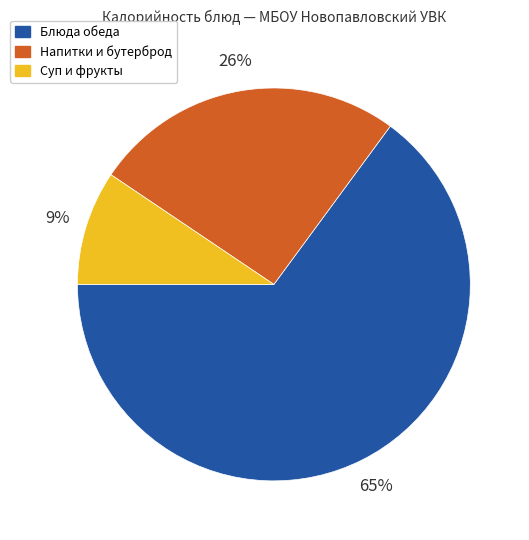

Does any single category account for the majority?

Yes